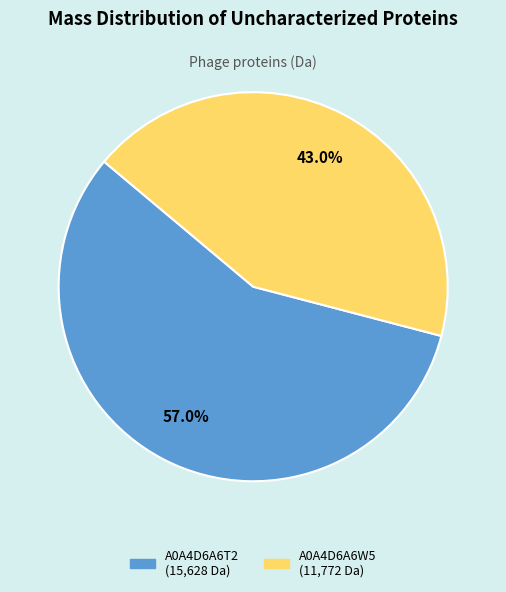

Combined, what portion of the pie is A0A4D6A6W5 and A0A4D6A6T2?

100.0%